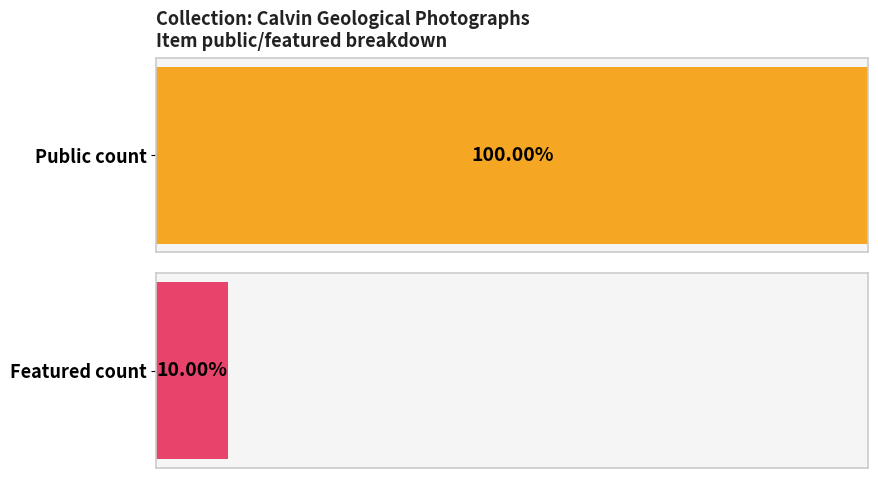

Is it true that featured equals 0 at 16303?

False